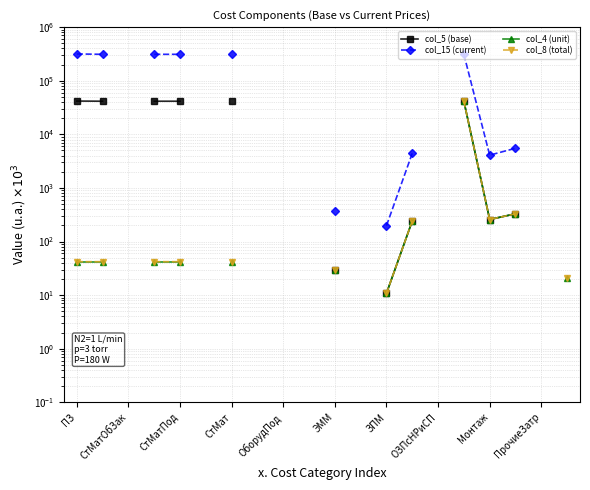

Where is the first local minimum for col_8 (total)?

Монтаж